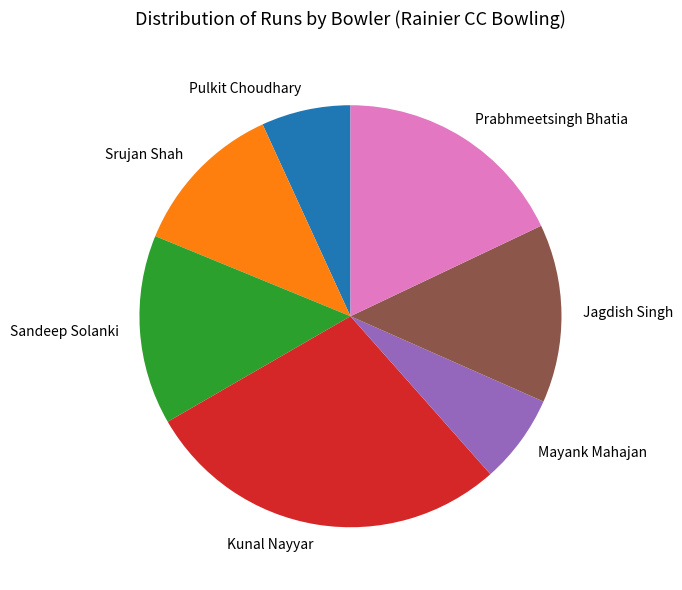

Approximately how many times larger is the value at Jagdish Singh compared to Kunal Nayyar?

0.5